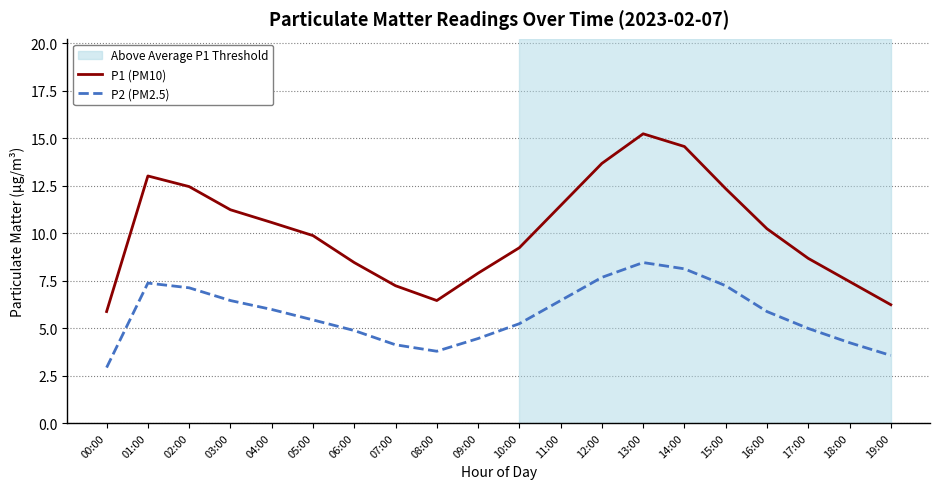

Is it true that P2 (PM2.5) equals 11.9 at 12:00?

False